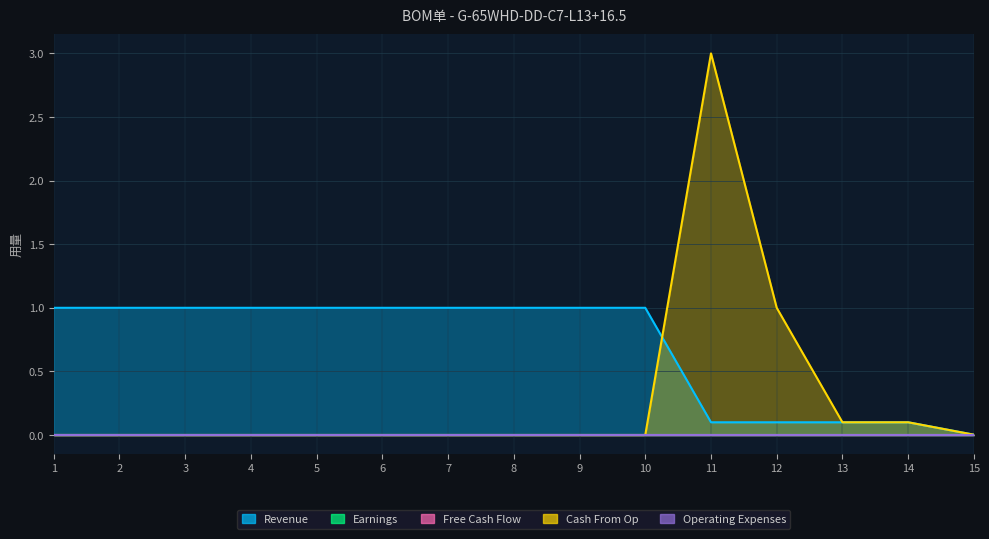

Which series has the largest total across all categories?

Revenue